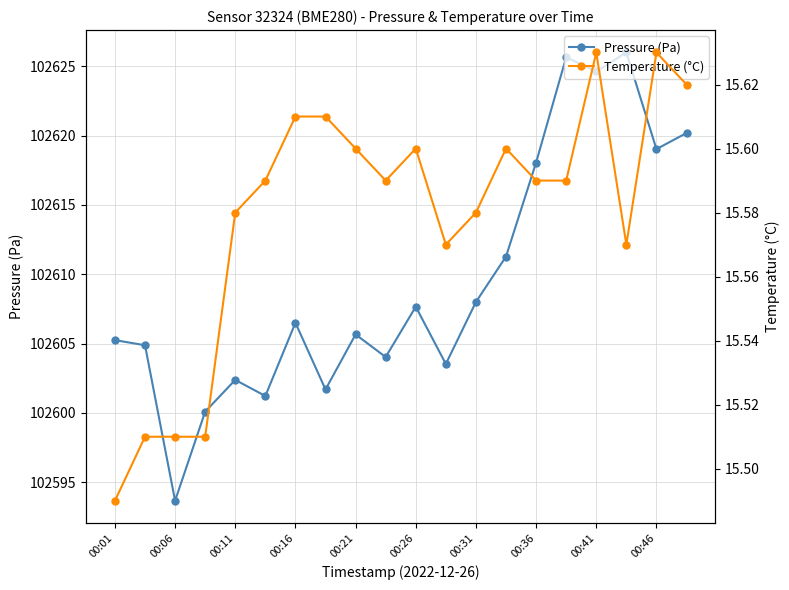

Is it true that Pressure (Pa) equals 143031.6 at 00:46?

False